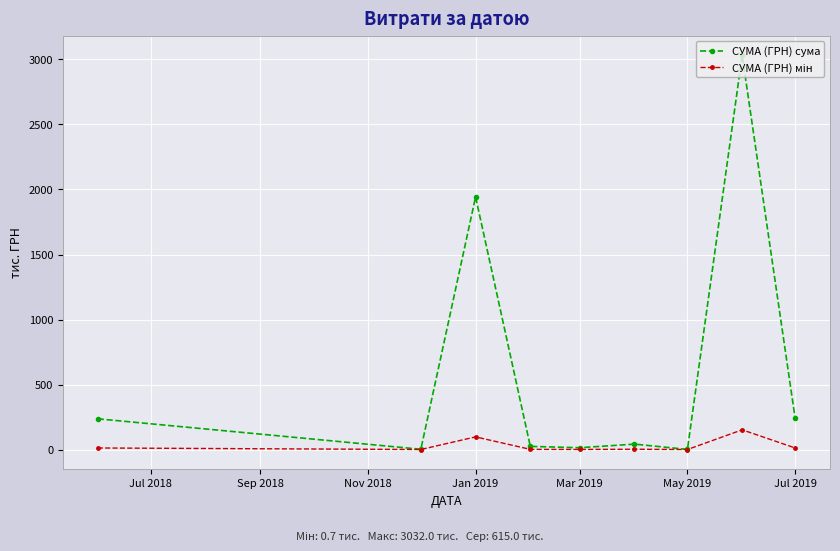

How many series are shown in this chart?

2